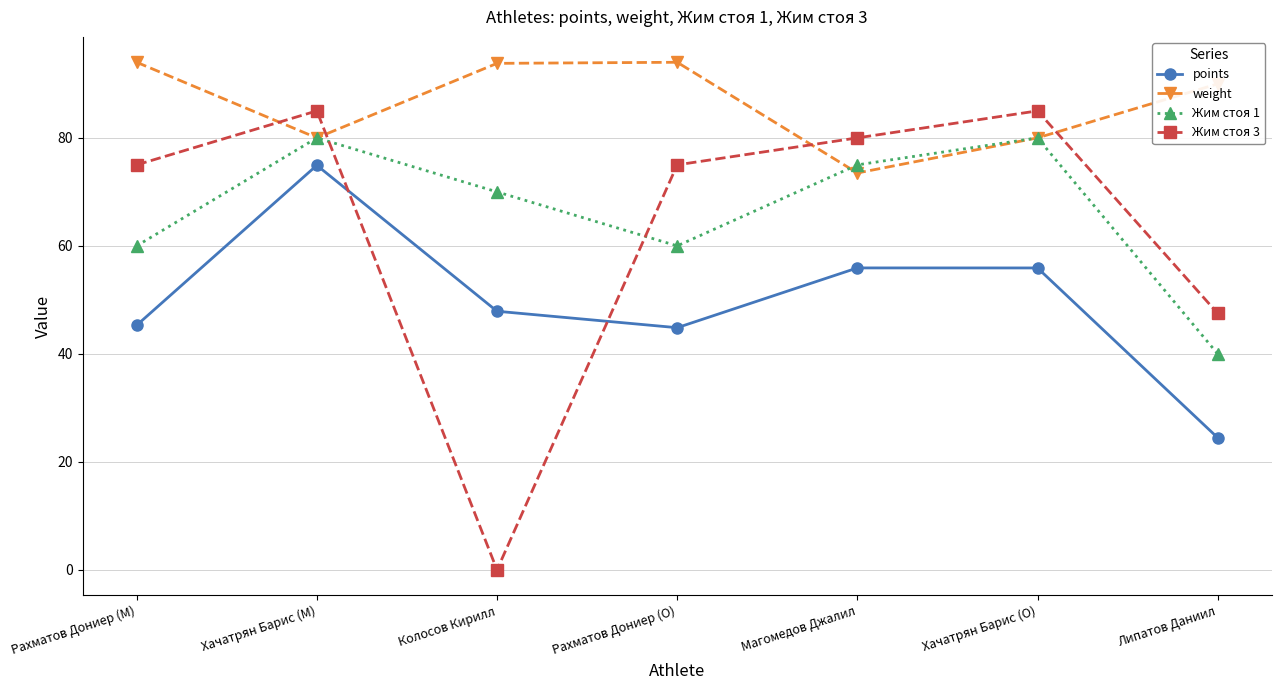

List the series in order of their peak value, highest first.

weight, Жим стоя 3, Жим стоя 1, points